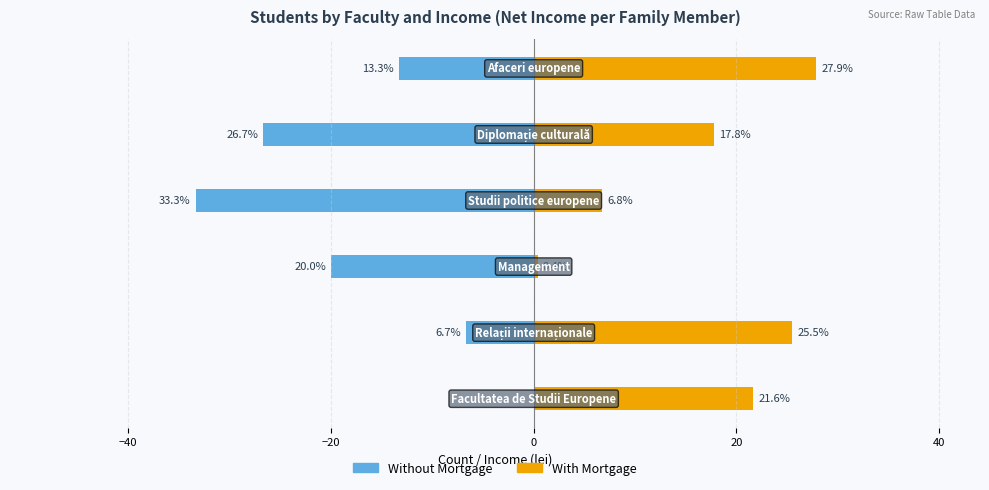

What is the average value of the Without Mortgage series?

-16.7